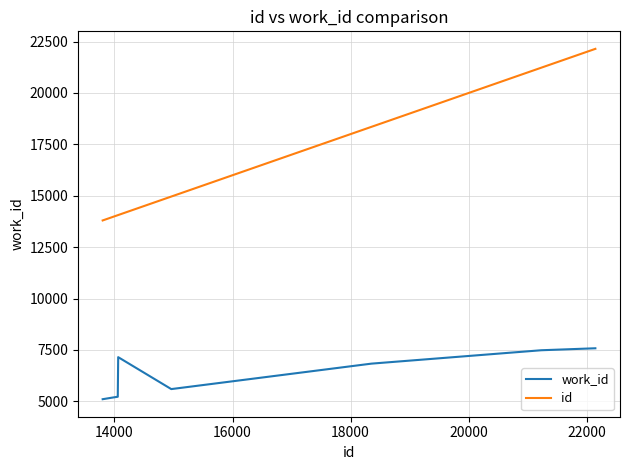

Which series has the largest range (max minus min)?

id